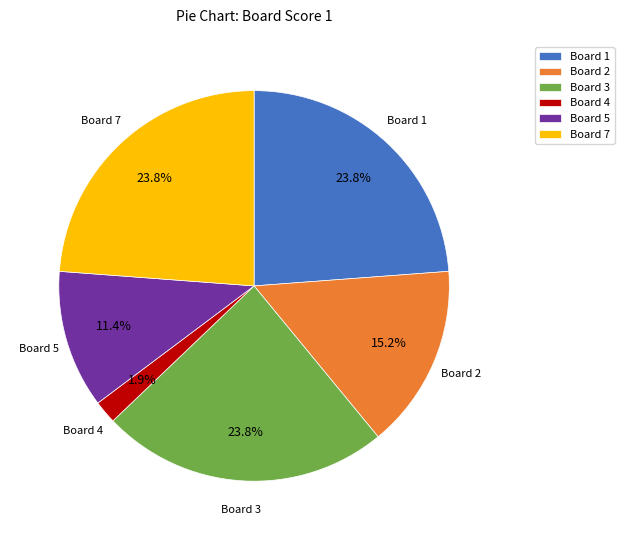

To the nearest percent, what is the difference between the largest and smallest slice percentages?

22%